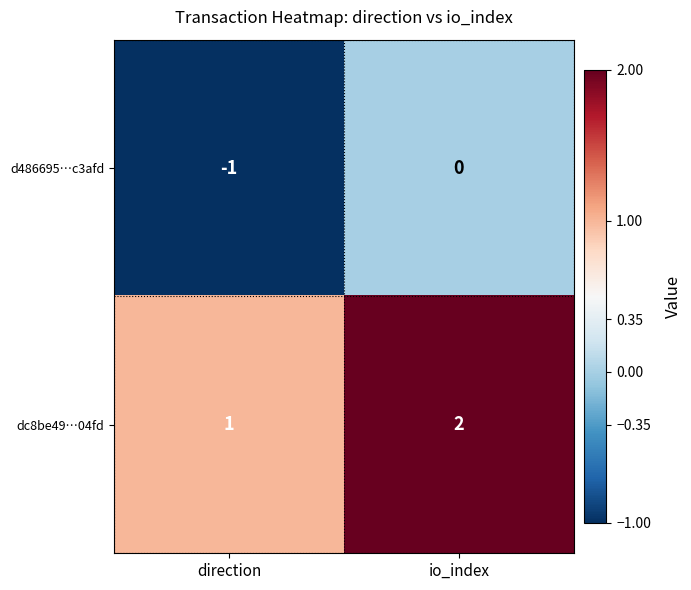

Reading left to right, transcribe all the data shown in this chart.

d486695…c3afd: -1	0
dc8be49…04fd: 1	2